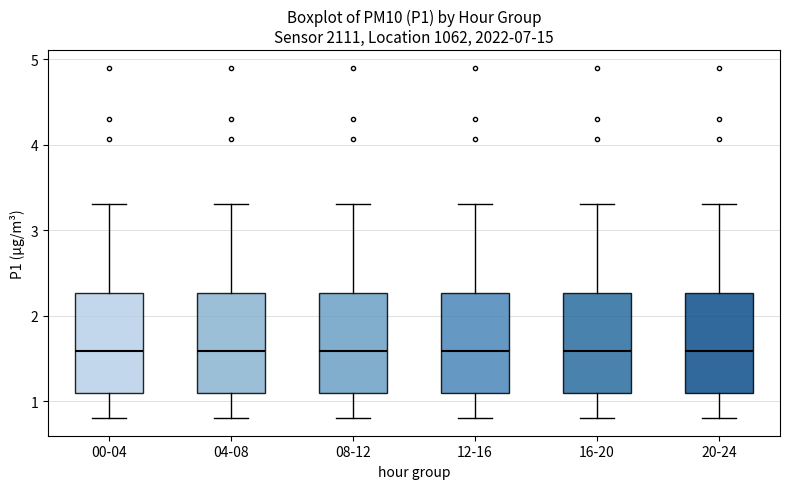

Reading left to right, read every box against the y-axis: the position of its median line, the range the box covers, and the ends of its whiskers. The values are not printed on the chart, so give them approximately, as read against the axis.

00-04: median 1.6, box 1.1 to 2.3, whiskers 0.8 to 3.3
04-08: median 1.6, box 1.1 to 2.3, whiskers 0.8 to 3.3
08-12: median 1.6, box 1.1 to 2.3, whiskers 0.8 to 3.3
12-16: median 1.6, box 1.1 to 2.3, whiskers 0.8 to 3.3
16-20: median 1.6, box 1.1 to 2.3, whiskers 0.8 to 3.3
20-24: median 1.6, box 1.1 to 2.3, whiskers 0.8 to 3.3